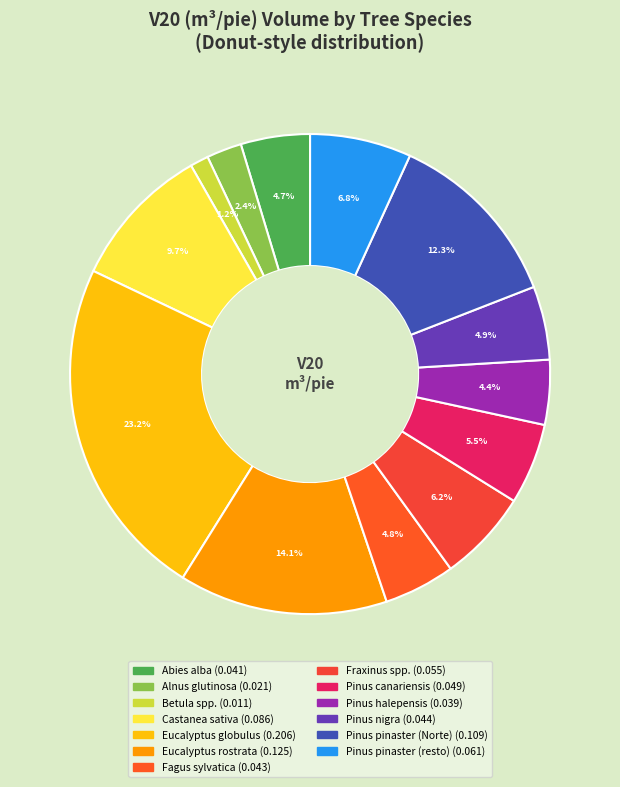

How many segments does this pie chart have?

13